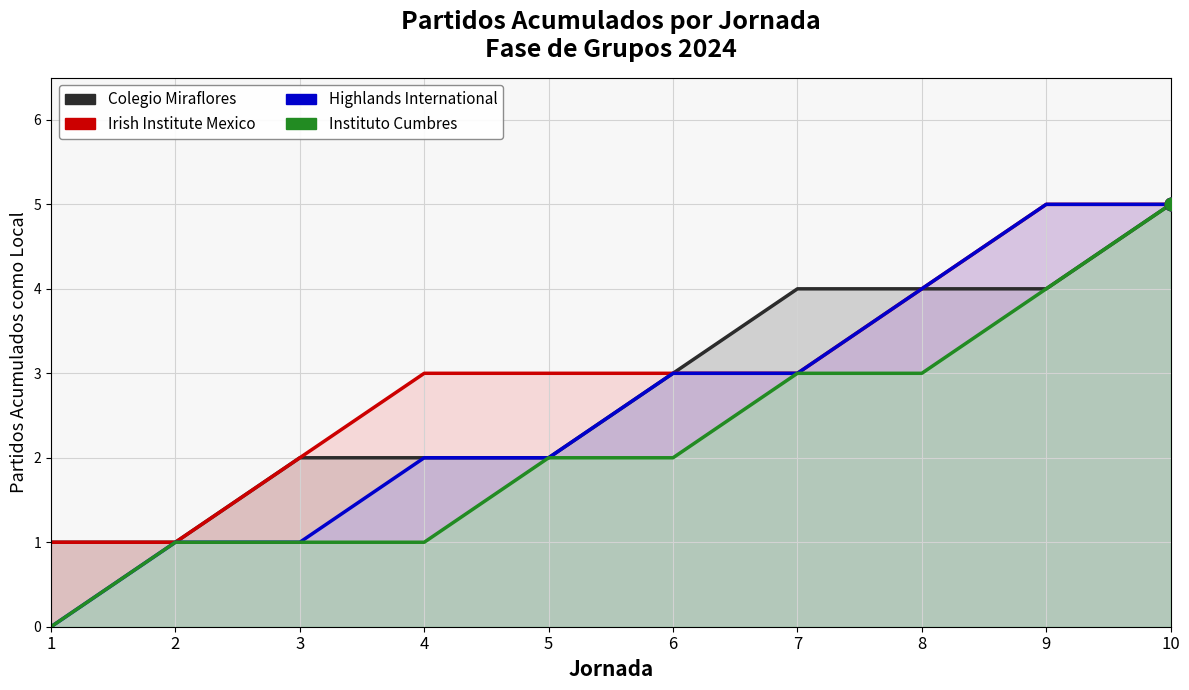

What is the total value across all series at 4?

8